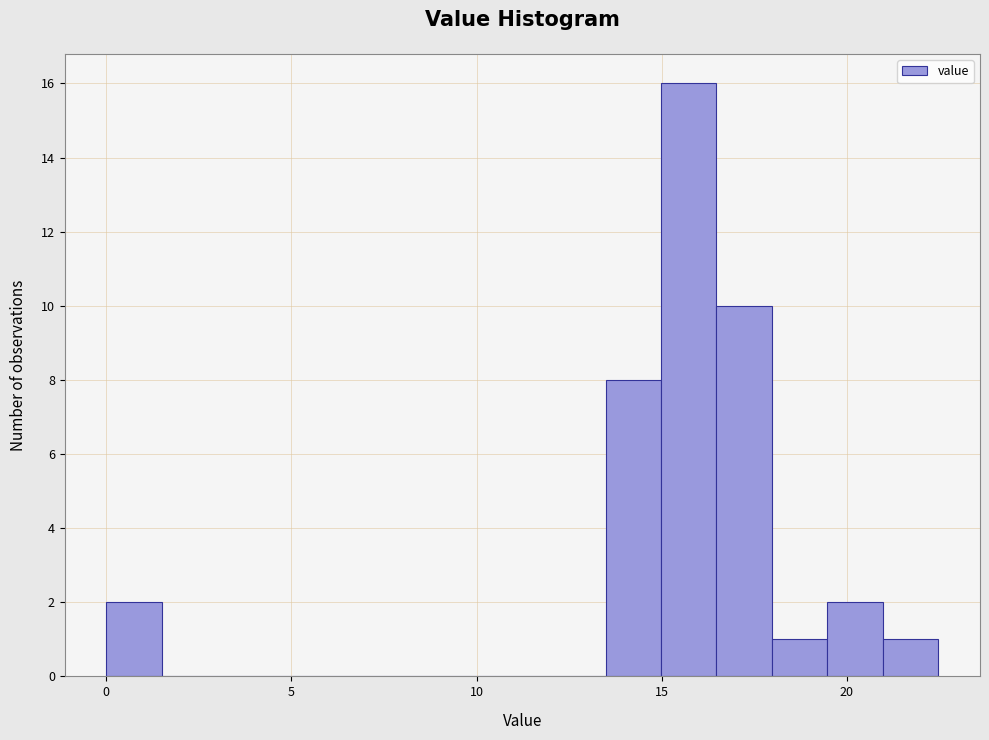

Read against the x-axis, roughly where is the centre of the tallest bar?

15.5